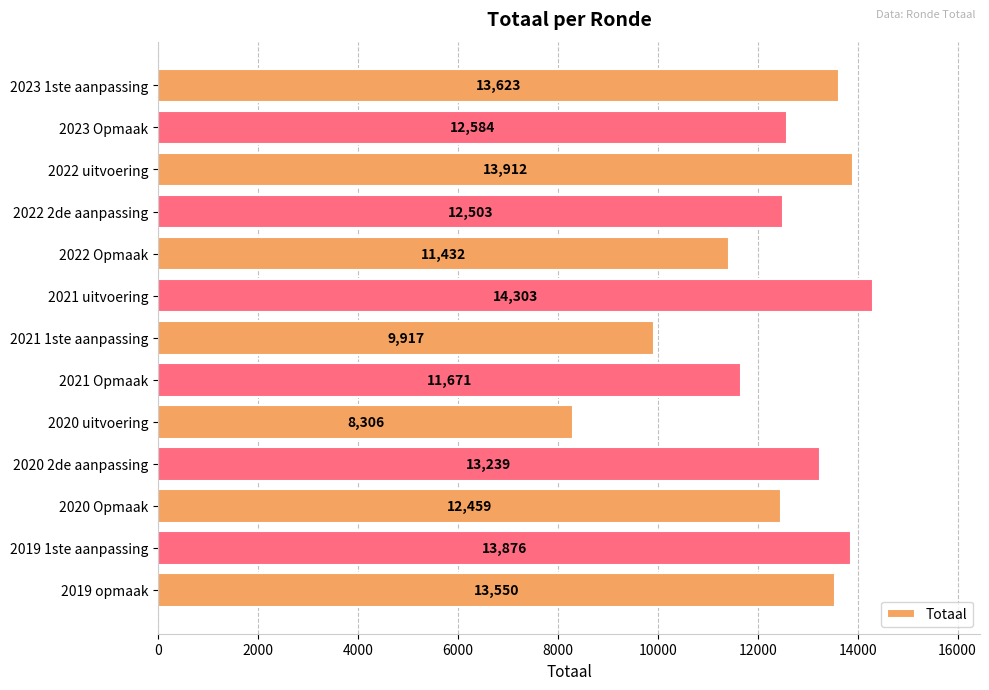

Reading top to bottom, extract all data points from this chart.

13623	12584	13912	12503	11432	14303	9917	11671	8306	13239	12459	13876	13550